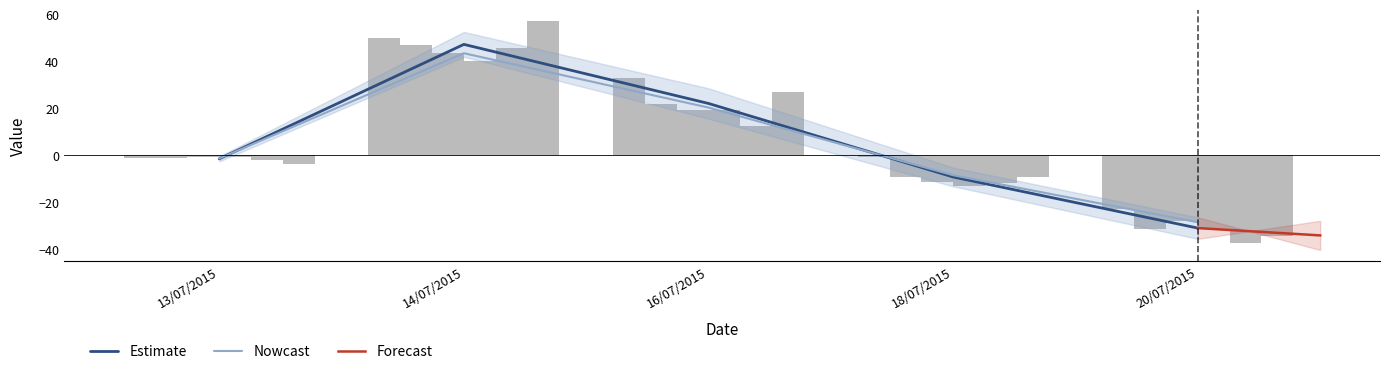

Is it true that col_2 equals 46.9 at 14/07/2015?

True